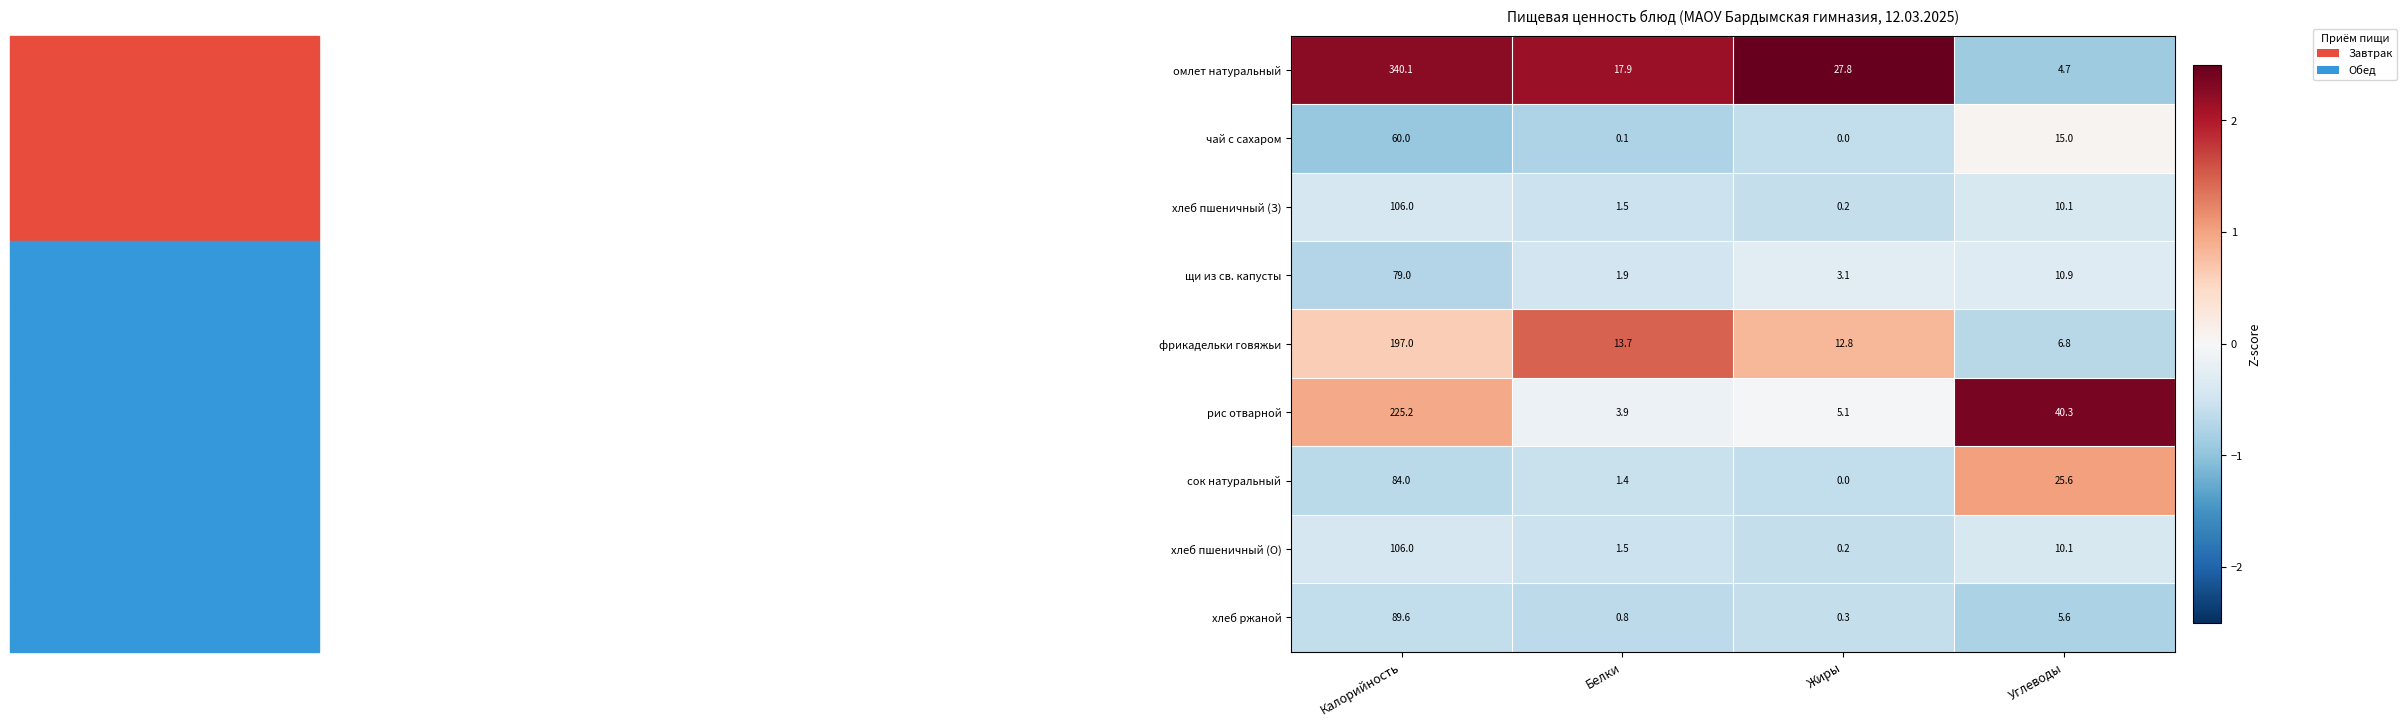

True or false: сок натуральный has a value of 0.0 at Жиры.

True